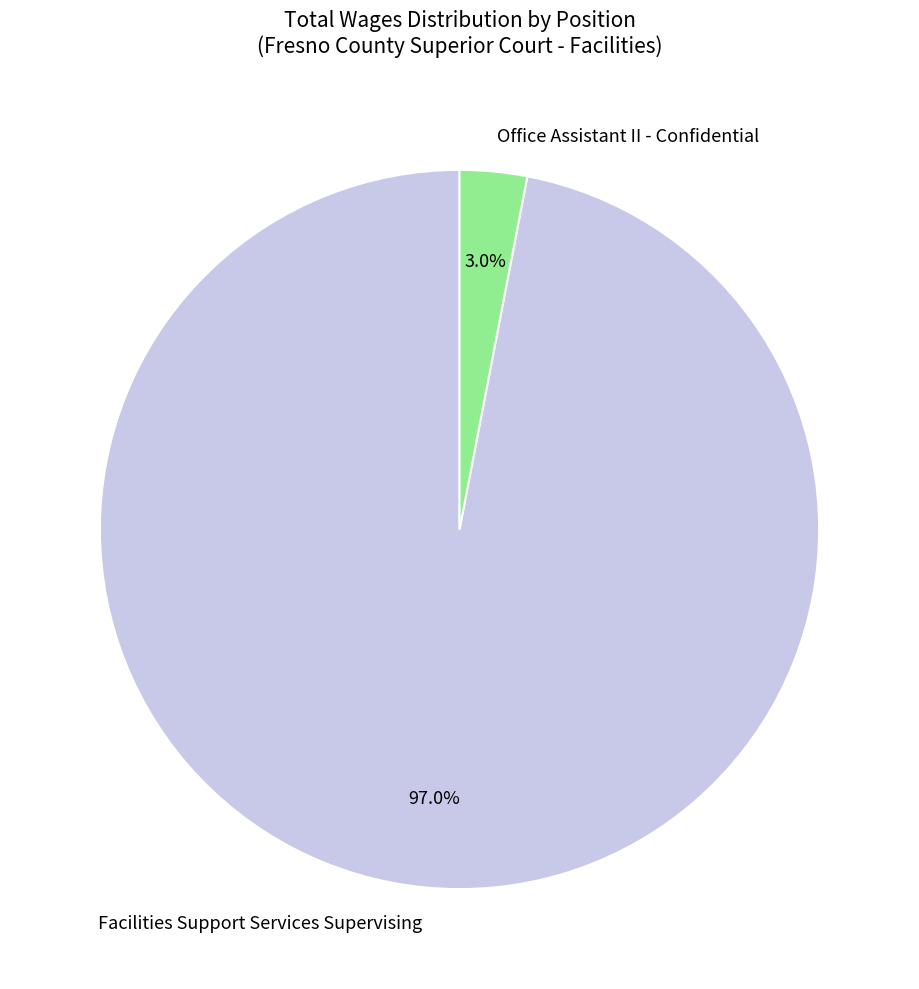

Rank the categories by value from lowest to highest.

Office Assistant II - Confidential, Facilities Support Services Supervising